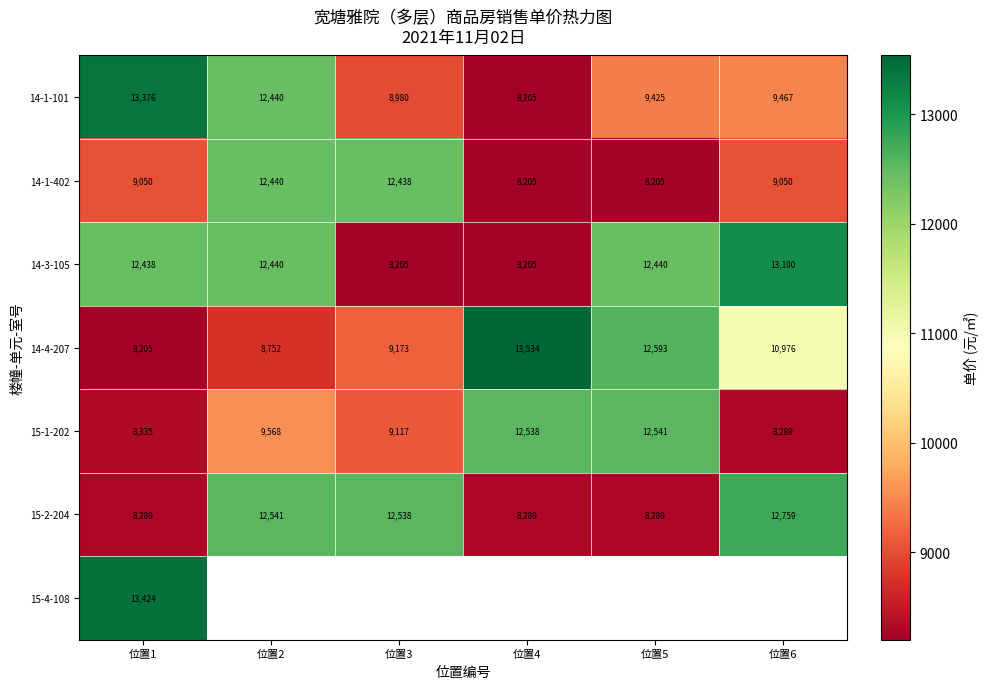

Is the value of 14-3-105 at 位置6 greater than the value of 14-4-207 at 位置3?

Yes